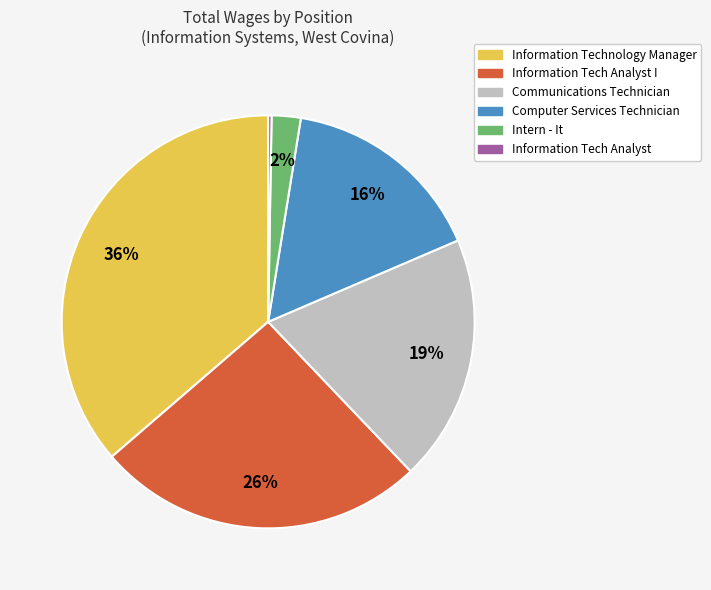

Is there a majority slice in this chart?

No